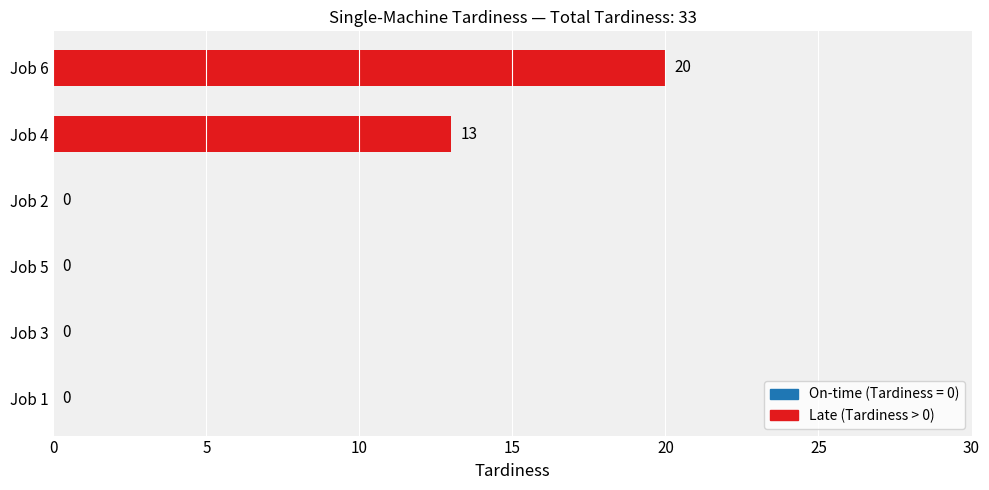

Which has a higher value, Job 4 or Job 5?

Job 4